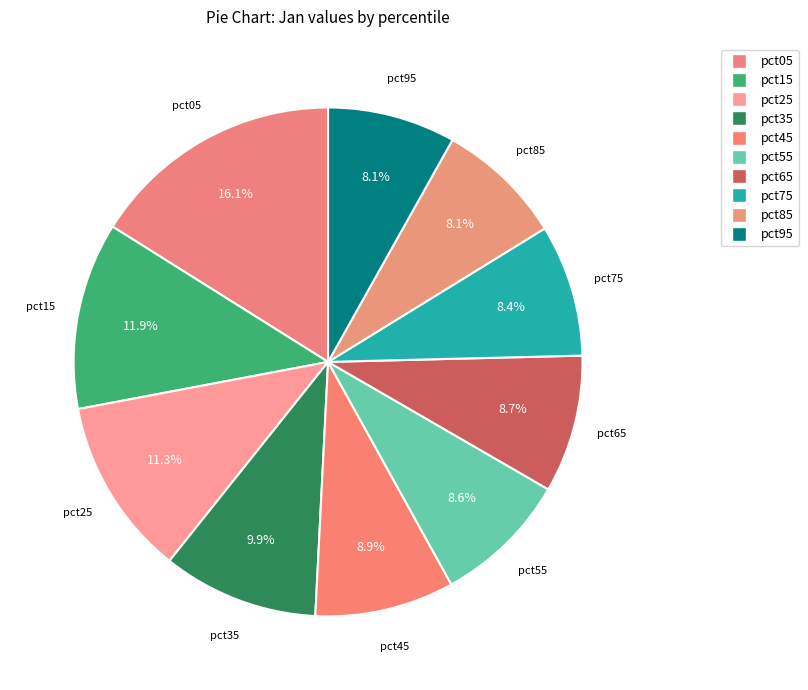

How many segments does this pie chart have?

10